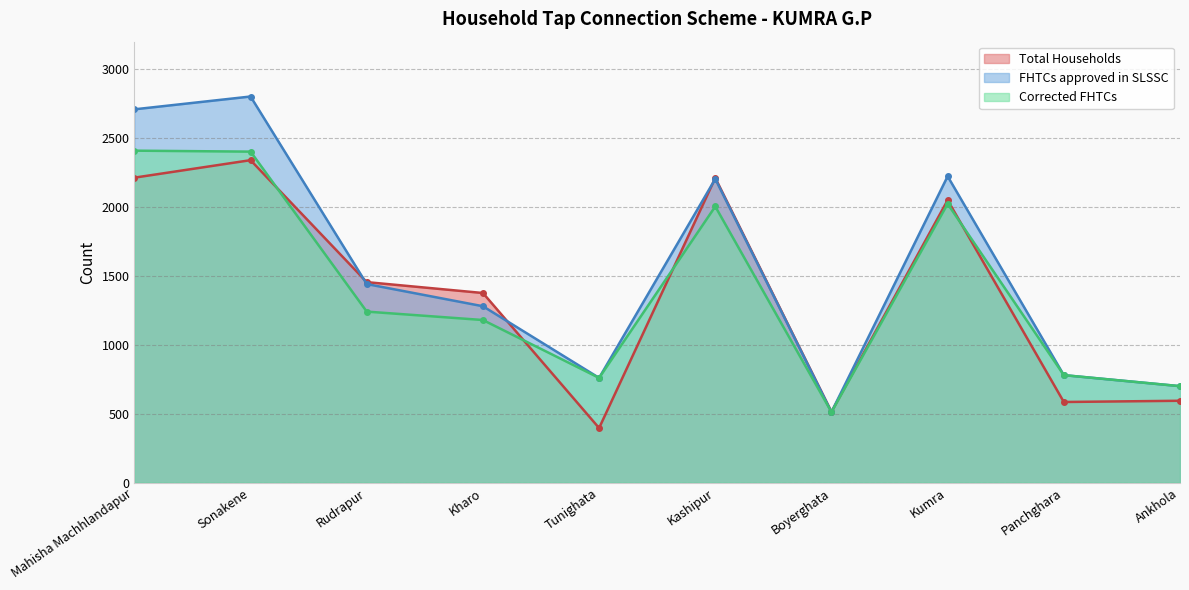

What are all the series names shown in the legend?

Total Households, FHTCs approved in SLSSC, Corrected FHTCs